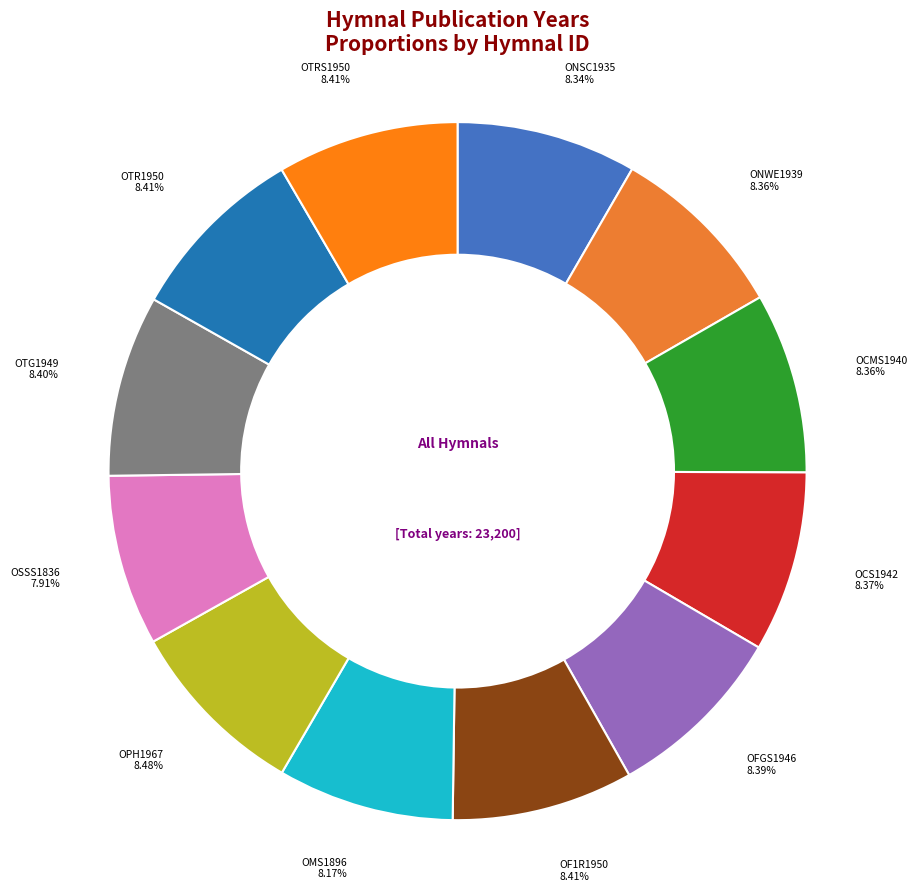

Is there a majority slice in this chart?

No